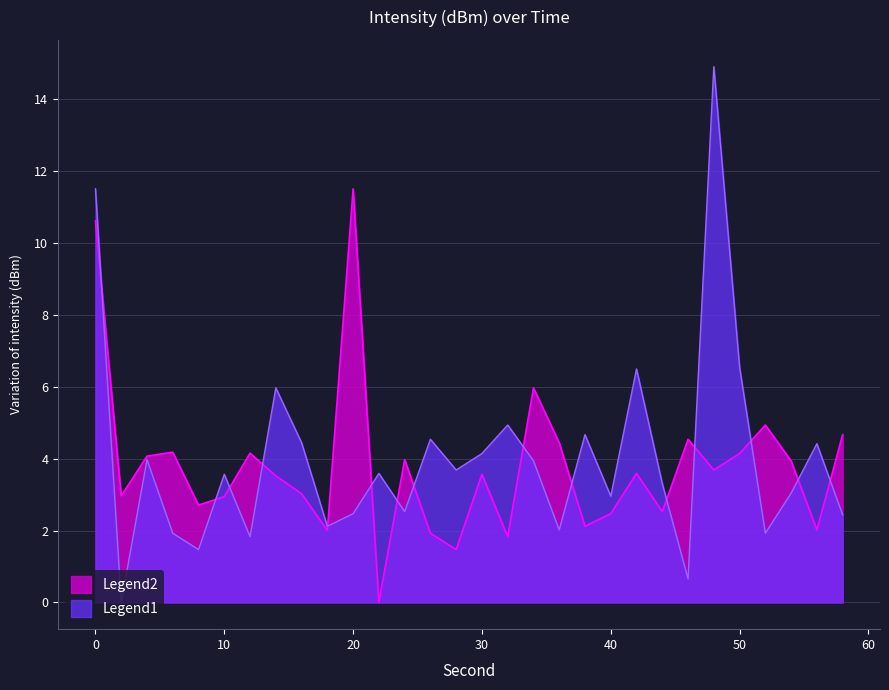

What is the spread (max minus min) of values at 14?

2.4